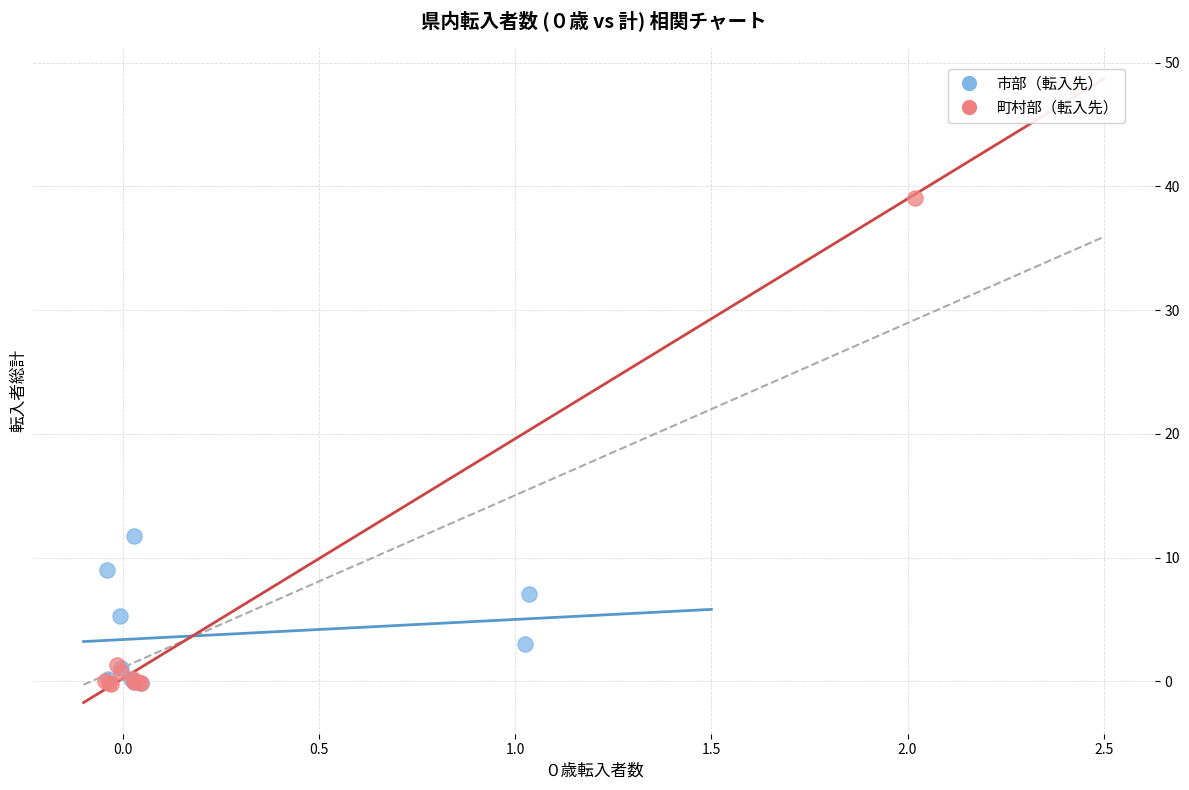

Which series contains the highest Y value?

町村部（転入先）